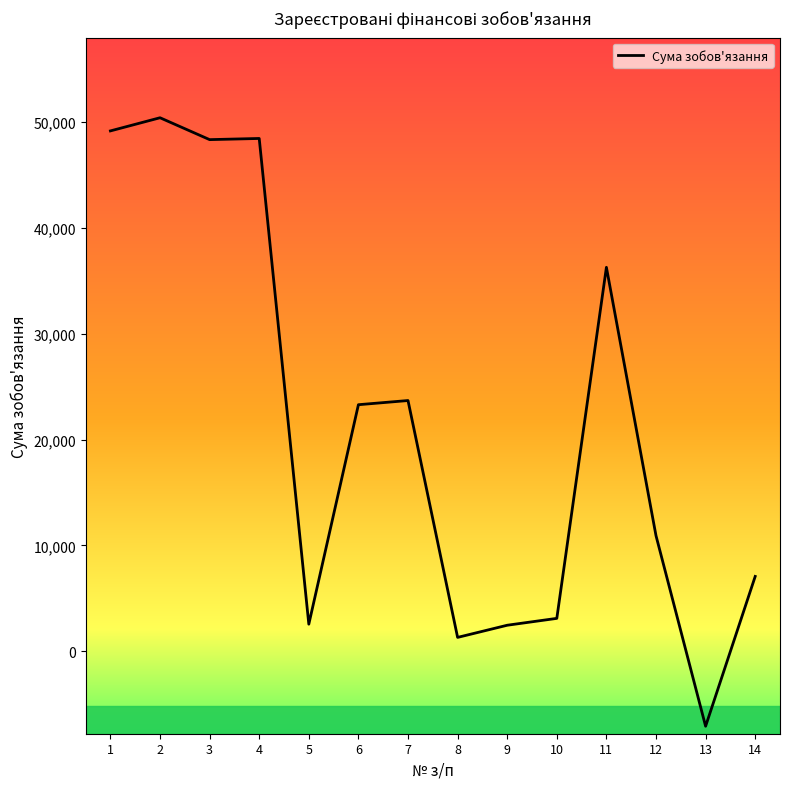

Read the value at 2.

50404.5